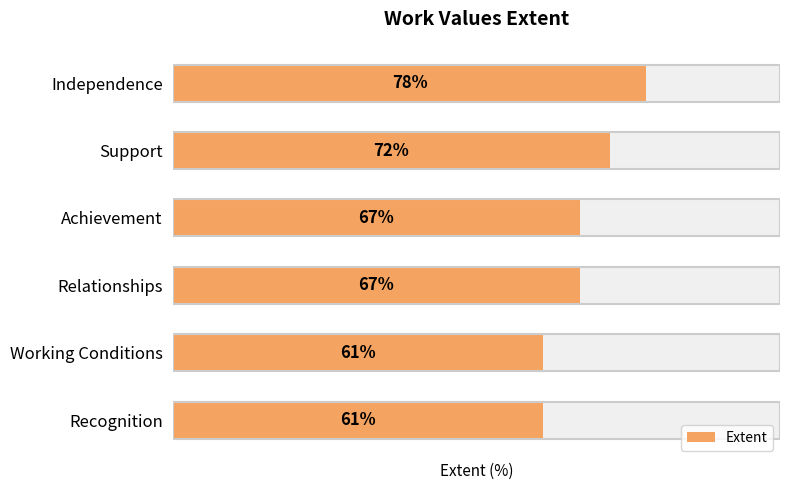

What is the greatest value displayed?

78